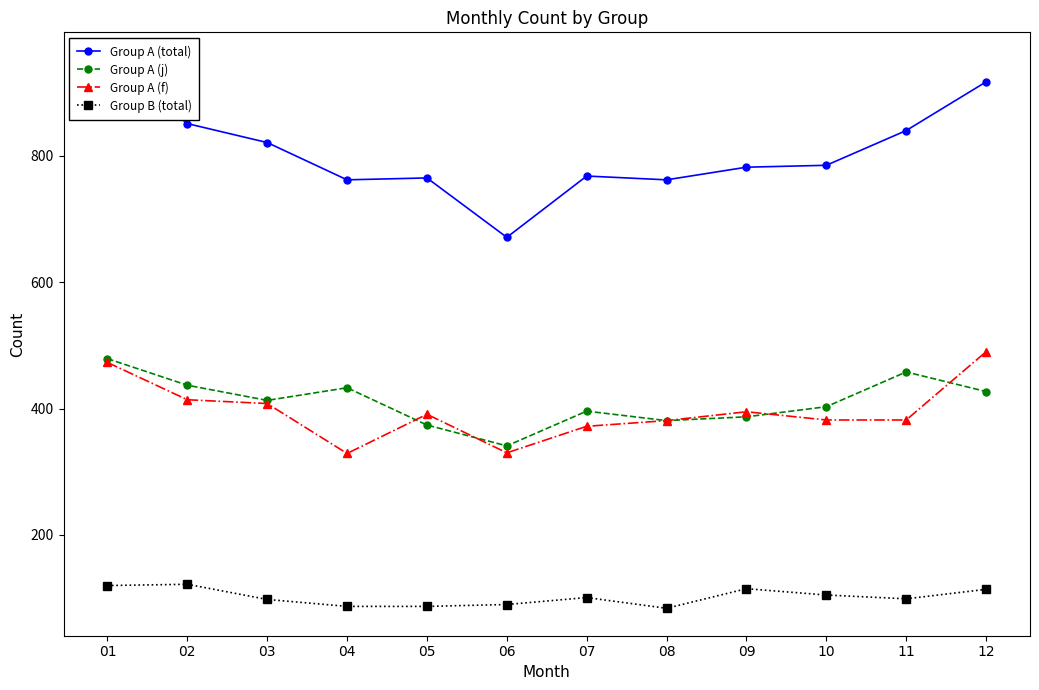

Reading left to right, transcribe all the data shown in this chart.

Group A (total): 952	851	821	762	765	671	768	762	782	785	840	917
Group A (j): 479	437	413	433	374	341	396	381	387	403	458	427
Group A (f): 473	414	408	329	391	330	372	381	395	382	382	490
Group B (total): 120	122	98	87	87	90	101	84	115	105	99	114